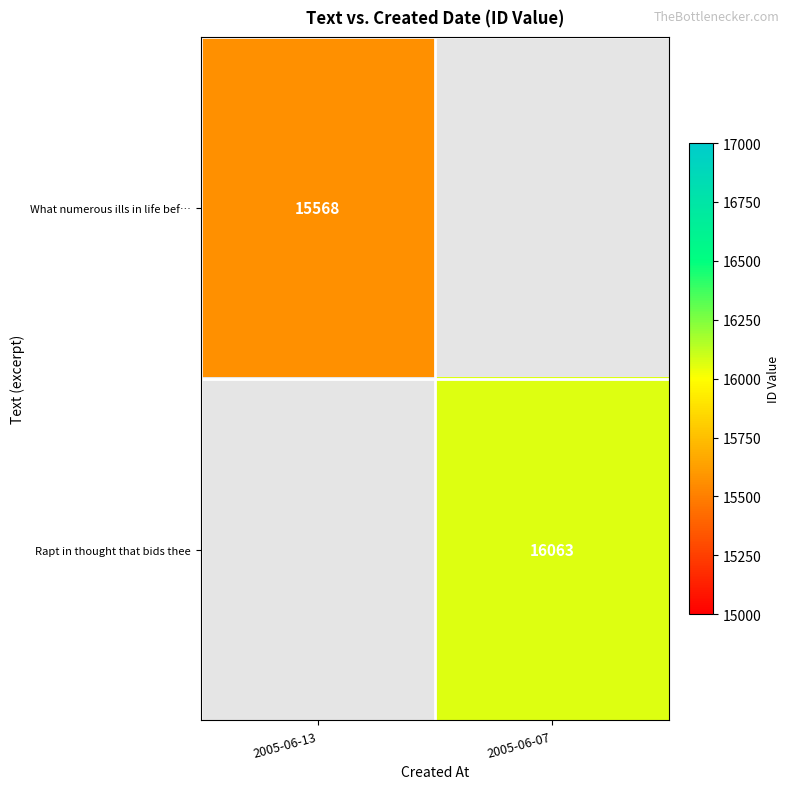

The What numerous ills in life bef… series shows 24017 at 2005-06-13. True or false?

False